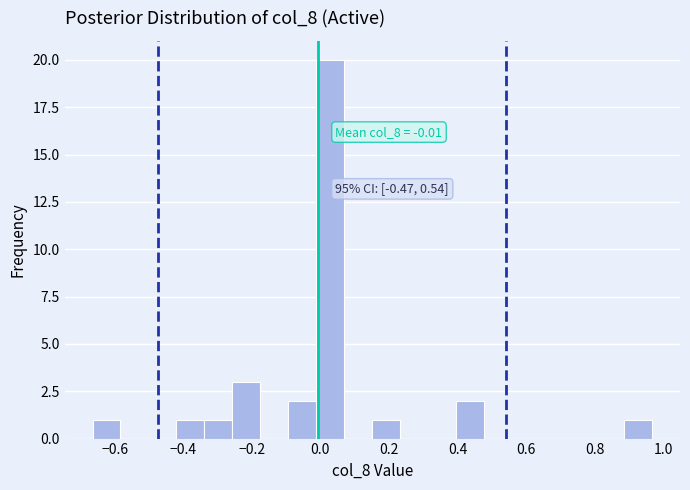

Which range on the x-axis has the tallest bar?

-0.02 to 0.06